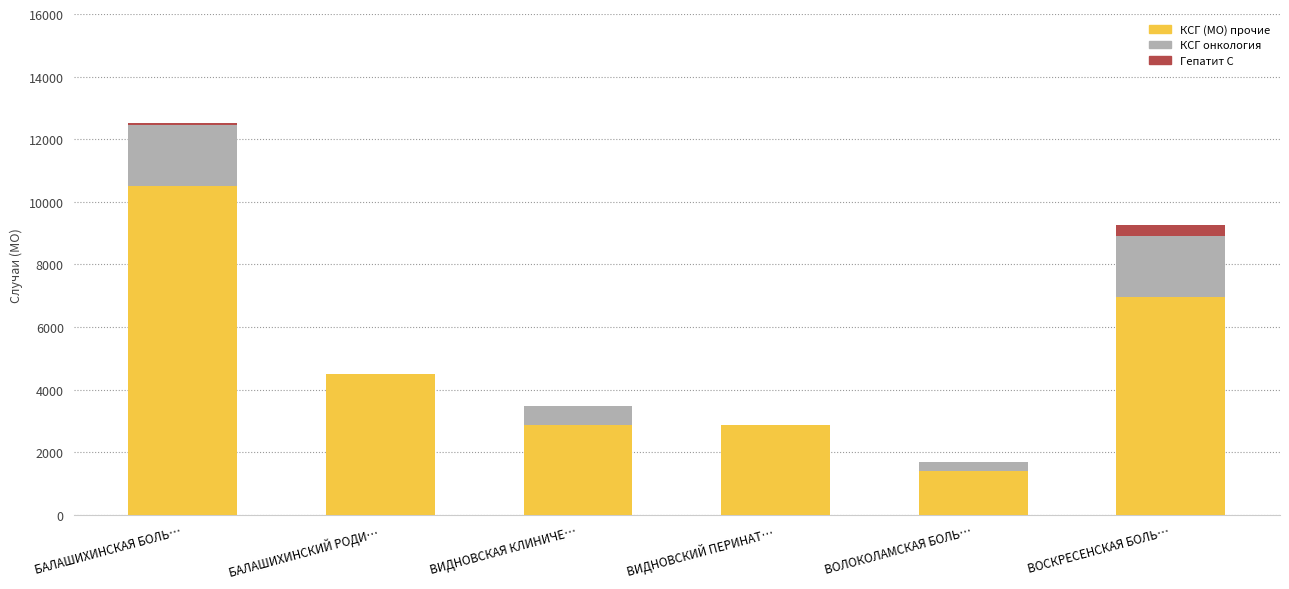

The value of КСГ (МО) прочие at ВИДНОВСКИЙ ПЕРИНАТ… is 2880. True or false?

True